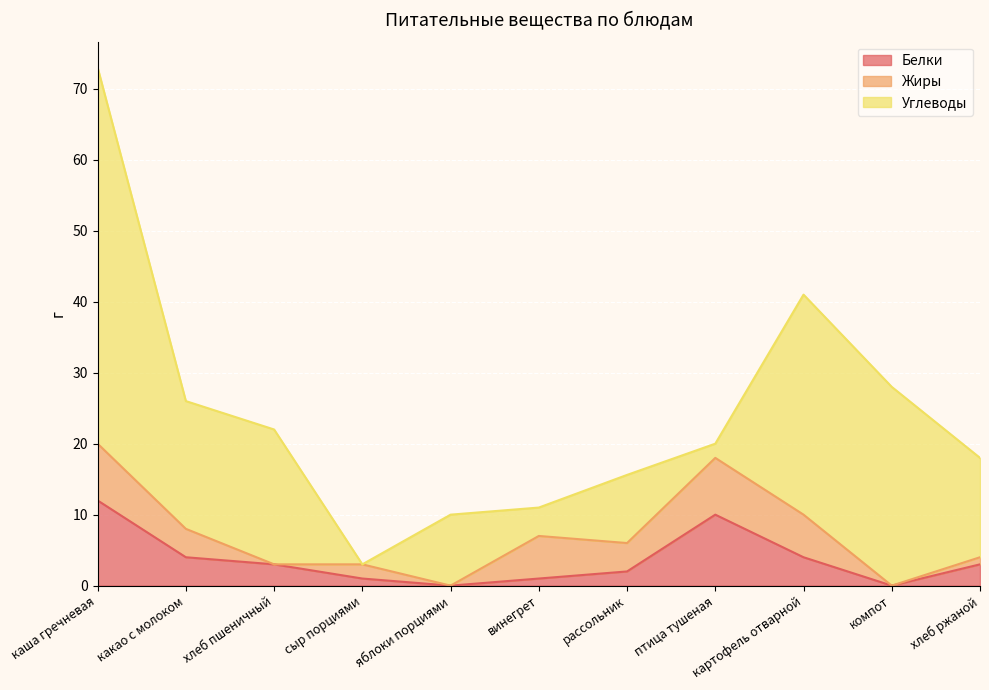

Where is Жиры nearest to the value 4?

какао с молоком